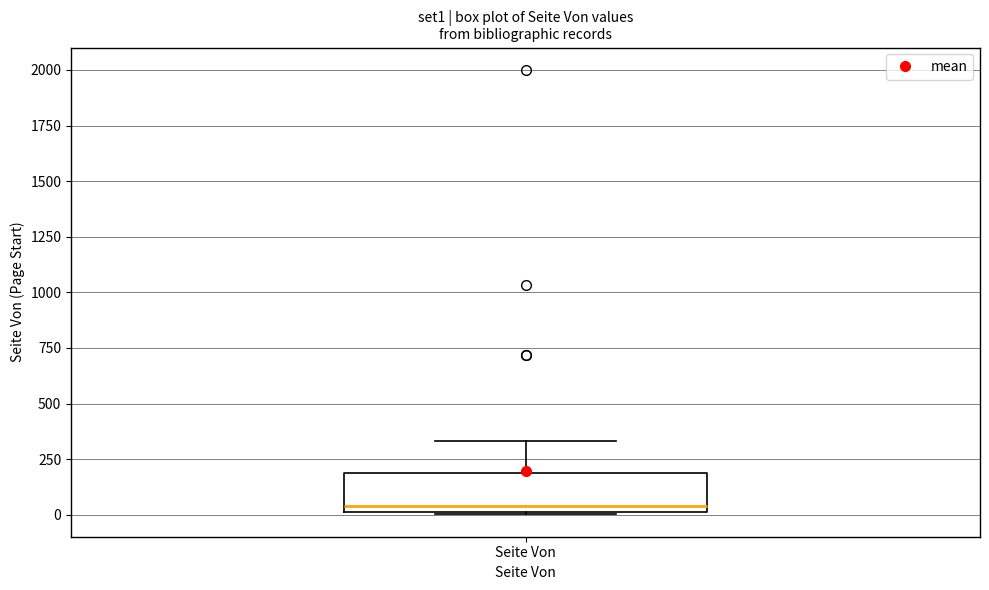

Read this box plot against the y-axis: the position of the median line, the range covered by the box, and the ends of both whiskers. The values are not printed on the chart, so give them approximately, as read against the axis.

median 50, box 0 to 200, whiskers 0 to 350